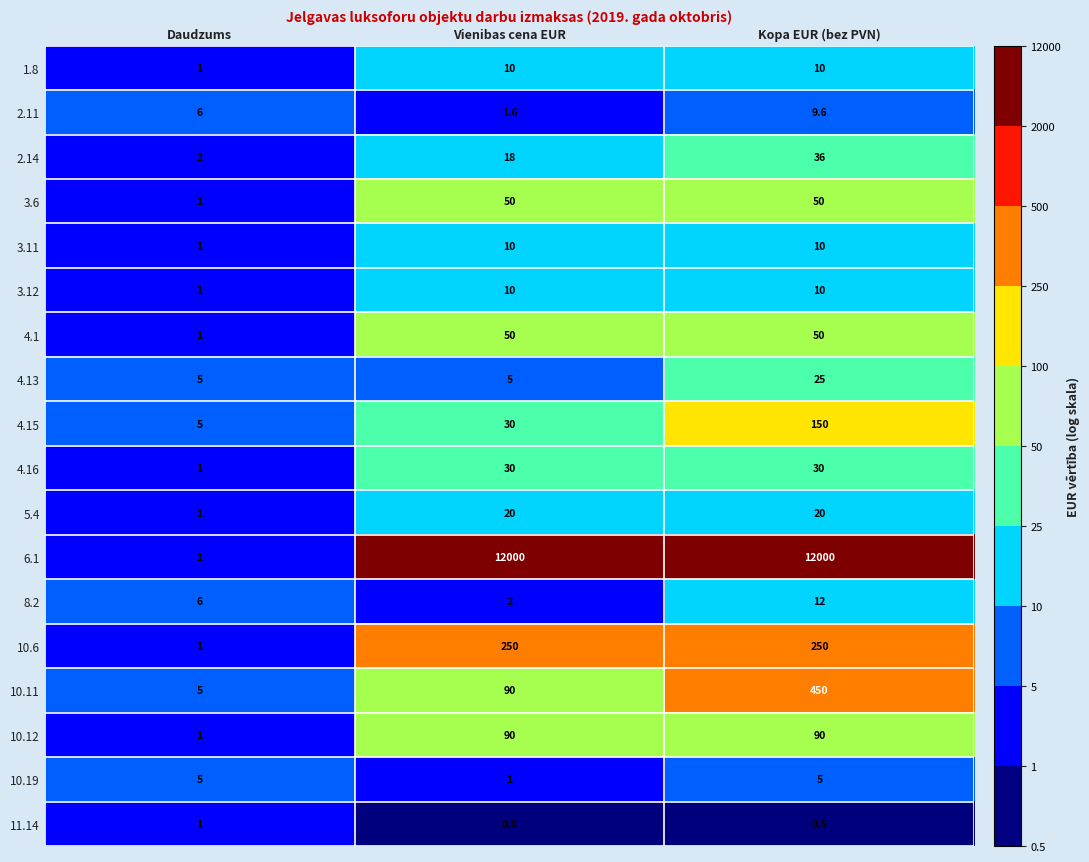

Is the value of 6.1 at Vienibas cena EUR greater than the value of 10.12 at Daudzums?

Yes